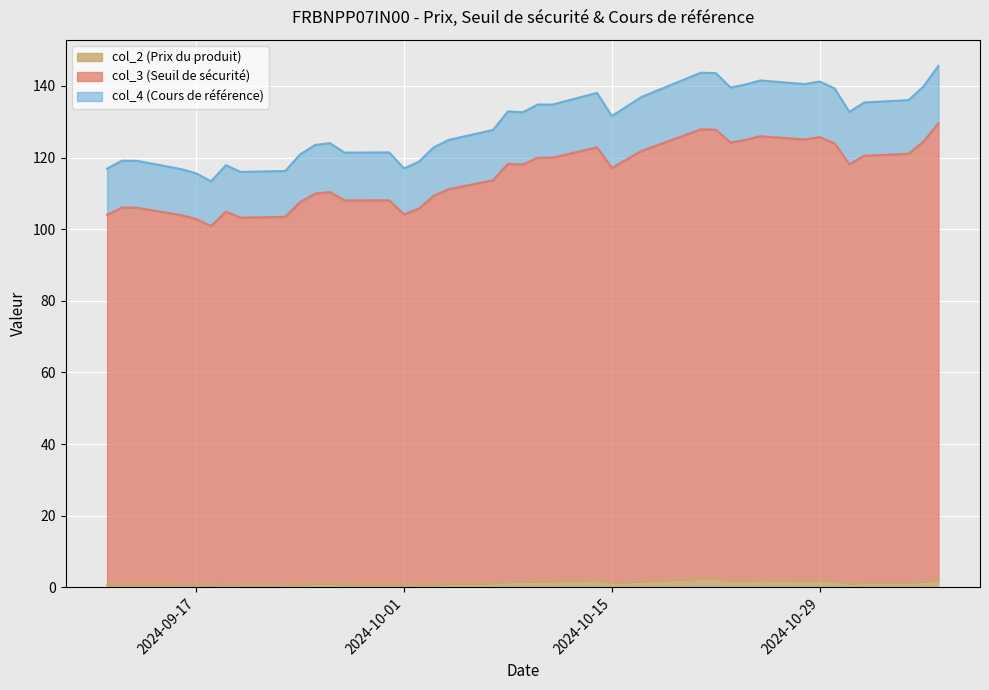

What is the total value across all series at 2024-09-13?

226.0